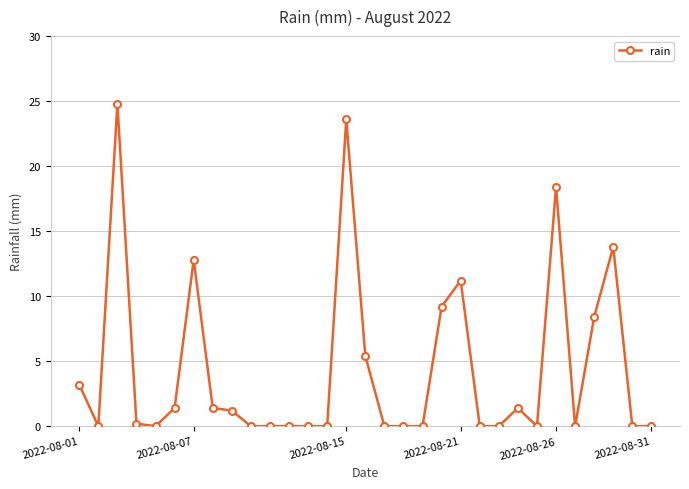

What is the difference between the maximum and second lowest values?

24.8